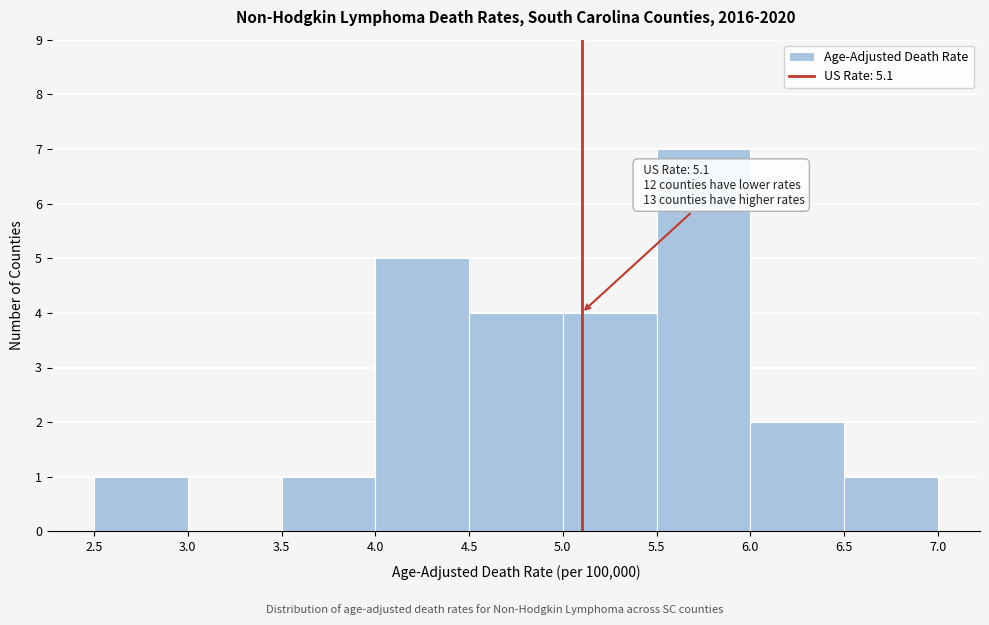

Over which range of the x-axis is the bar tallest?

5.5 to 6.0